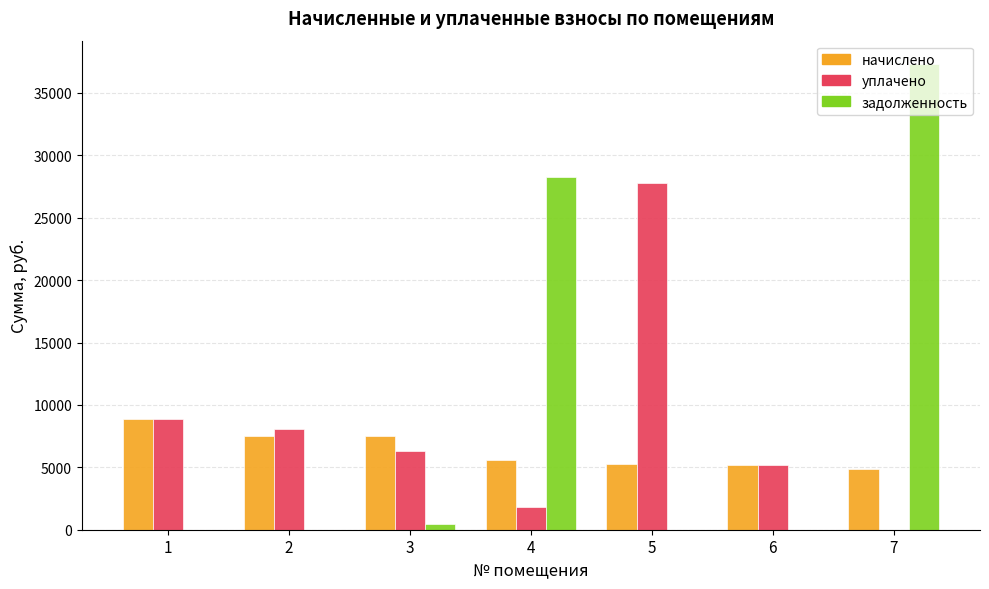

What is the average value of the начислено series?

6398.1